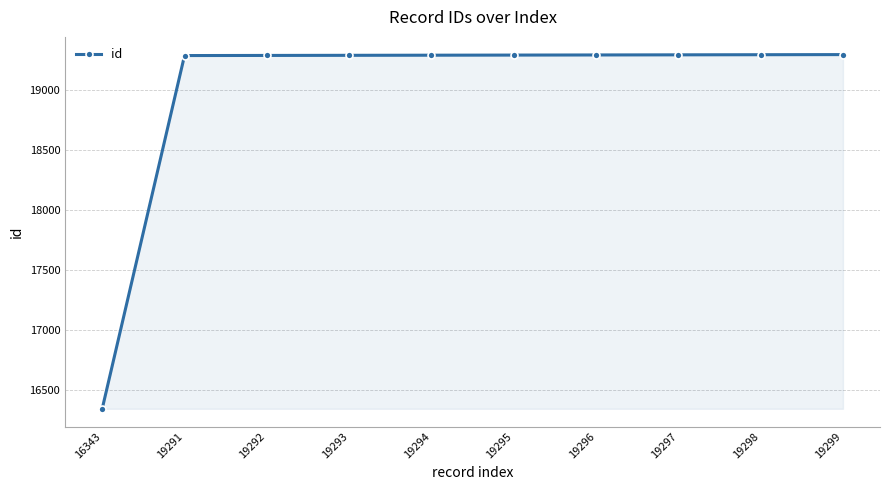

The value at 19298 is 19298. True or false?

True